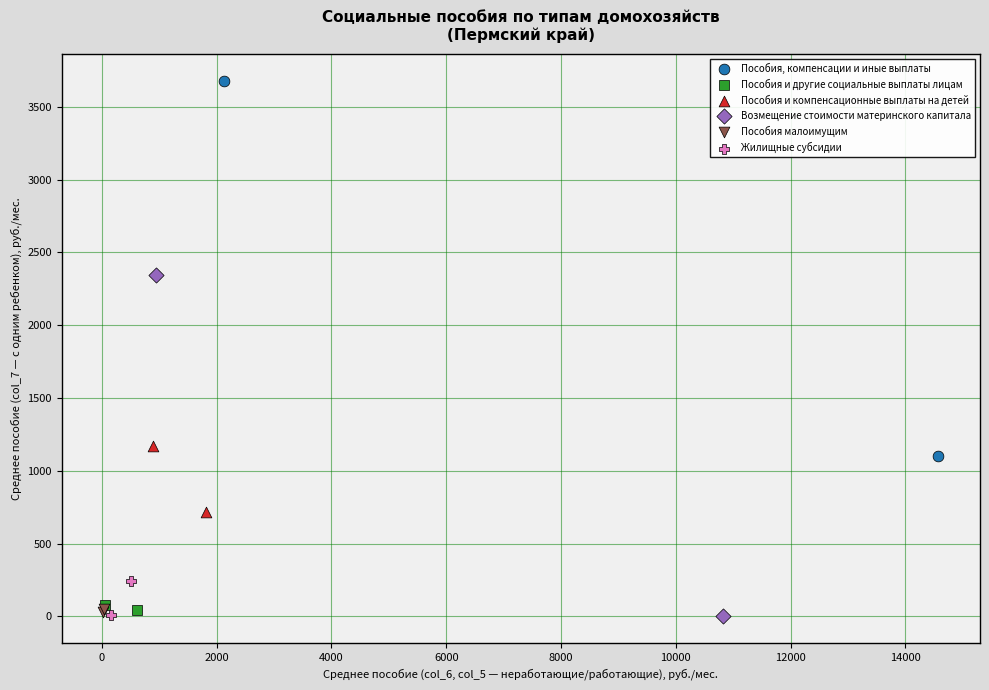

Which series has the largest Y range (max minus min)?

Пособия, компенсации и иные выплаты